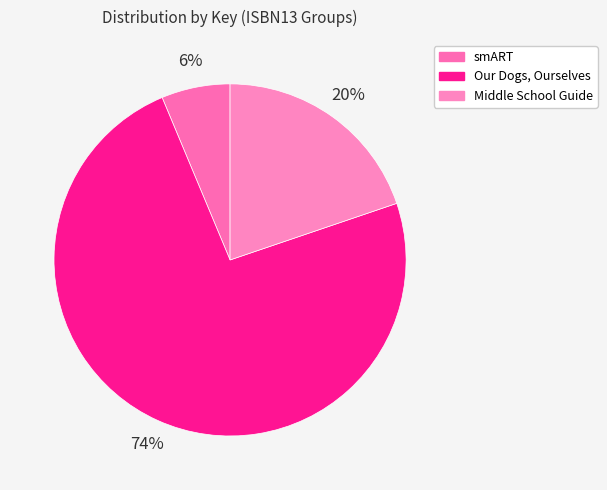

How many slices are in this pie chart?

3